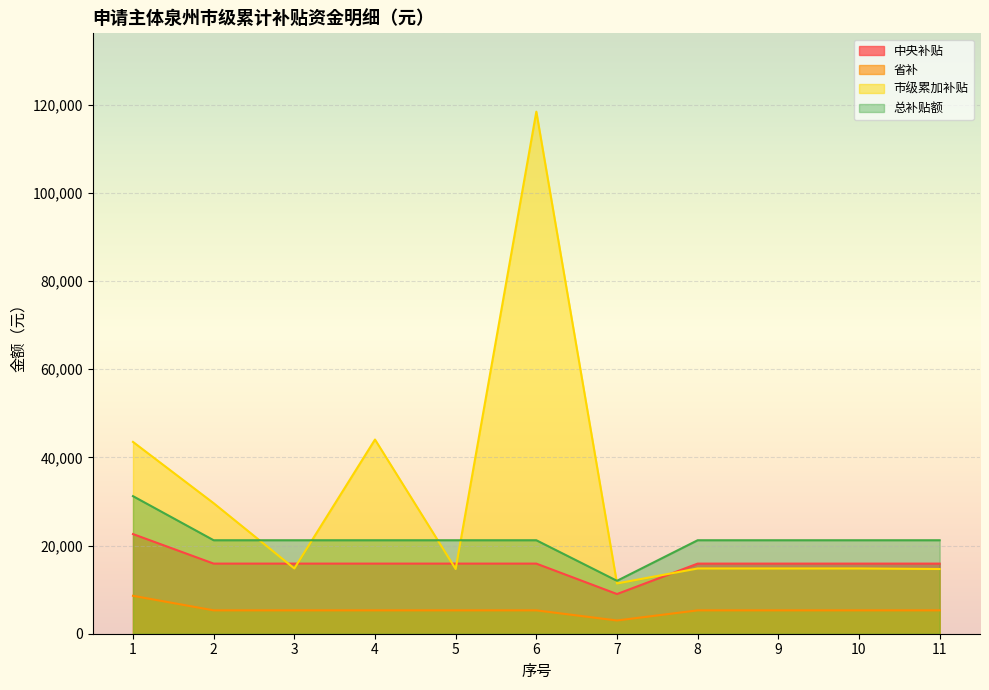

Where does the 总补贴额 series first go above 21200?

1